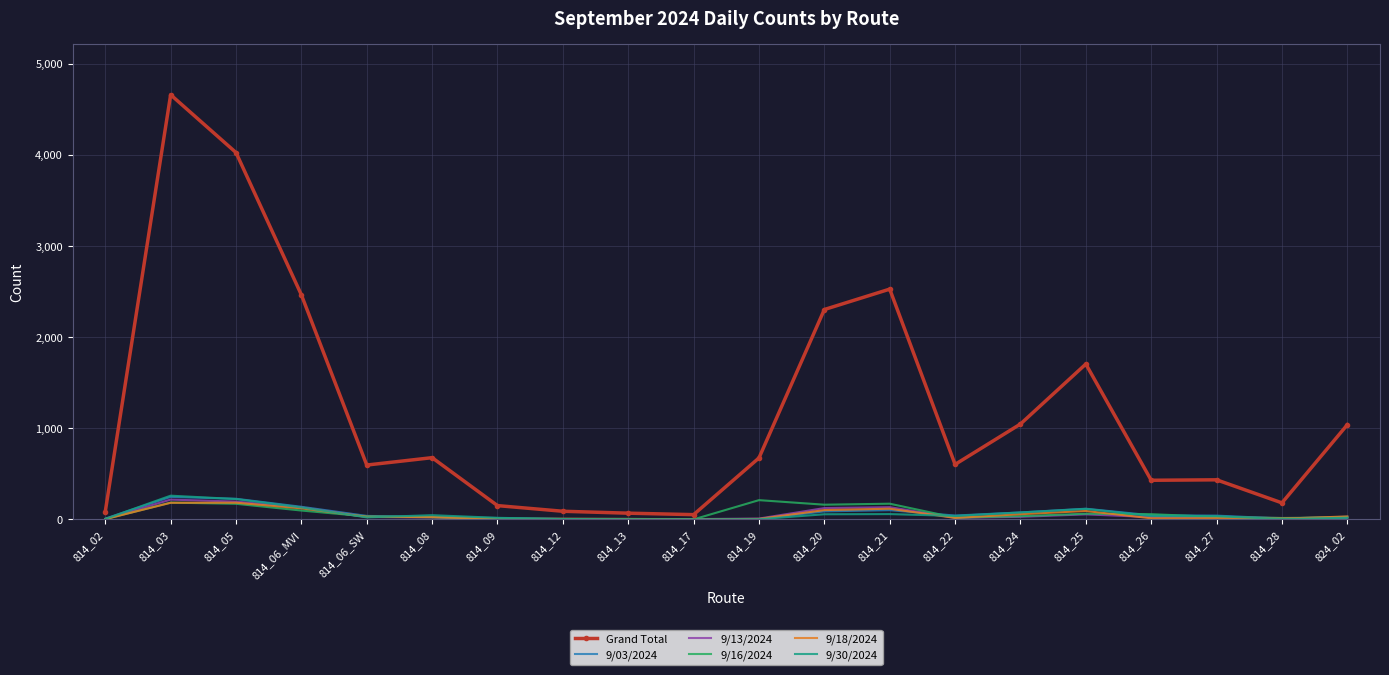

True or false: 9/30/2024 has a value of 22 at 814_06_SW.

True